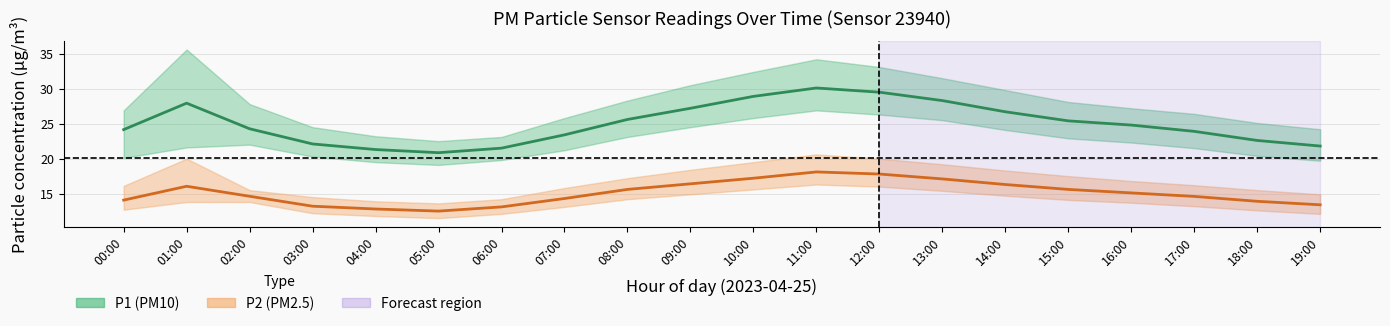

What is the sum of the P1 values at 09:00 and 05:00?

48.0